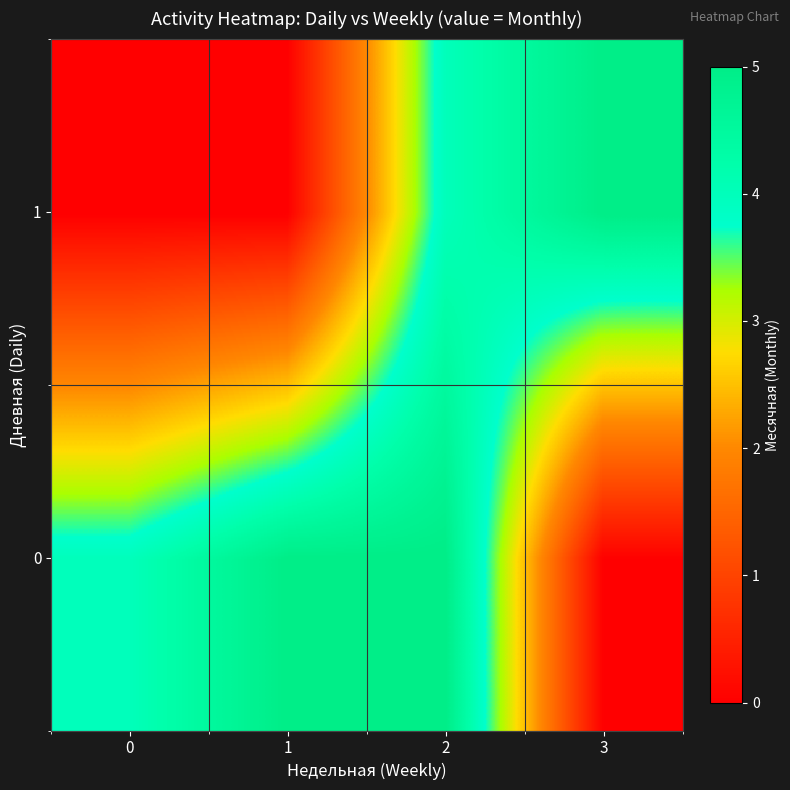

How many categories are shown in the chart?

4